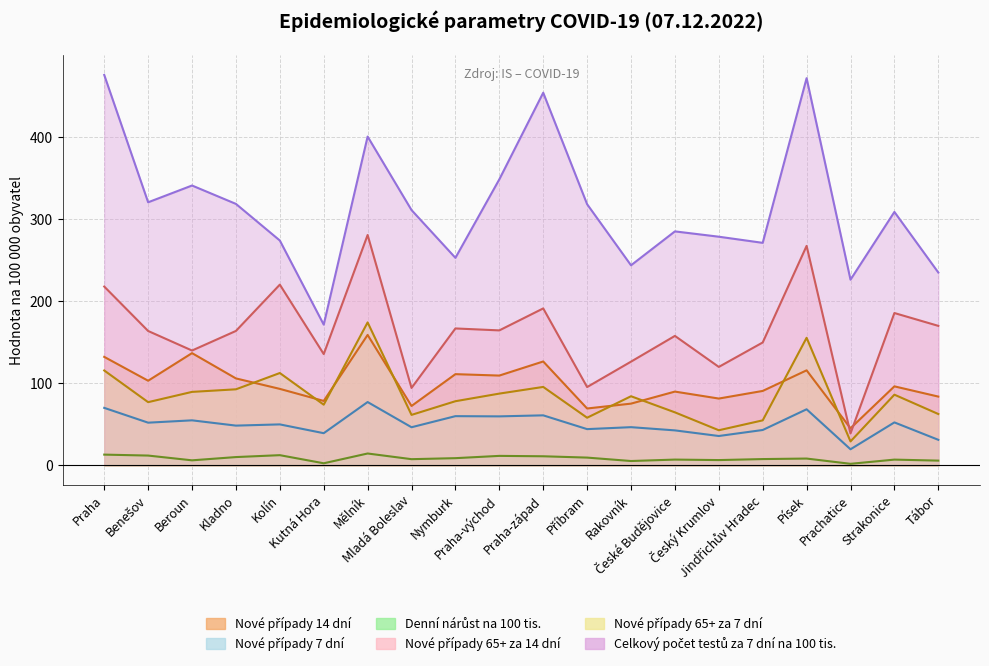

At which label does Celkový počet testů za 7 dní na 100 tis. reach its peak?

Praha